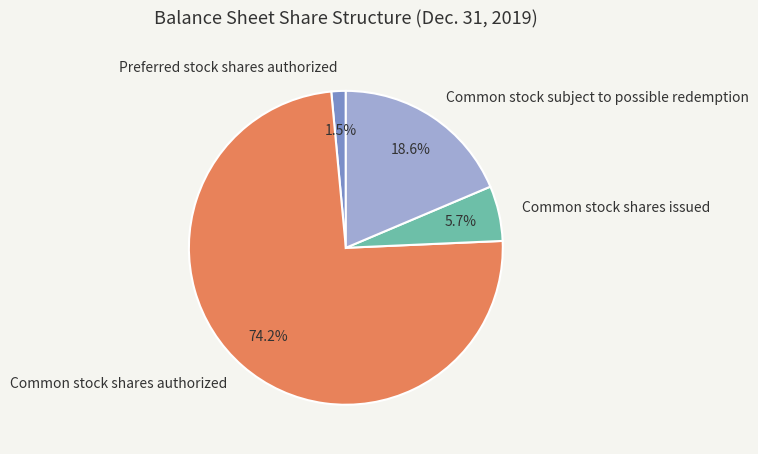

Is Common stock shares authorized the majority of the pie?

Yes